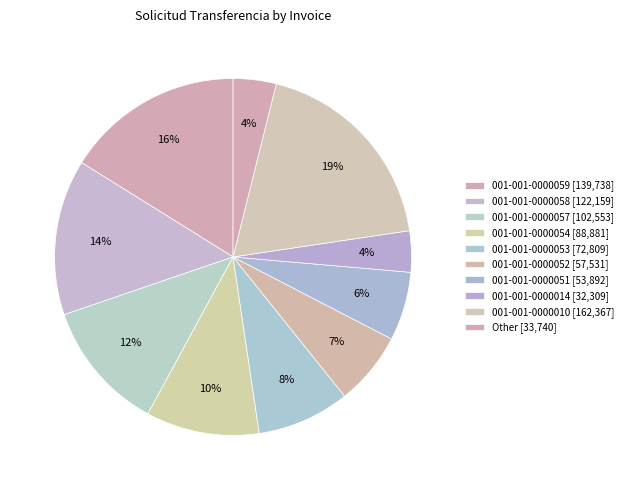

How many slices are in this pie chart?

10